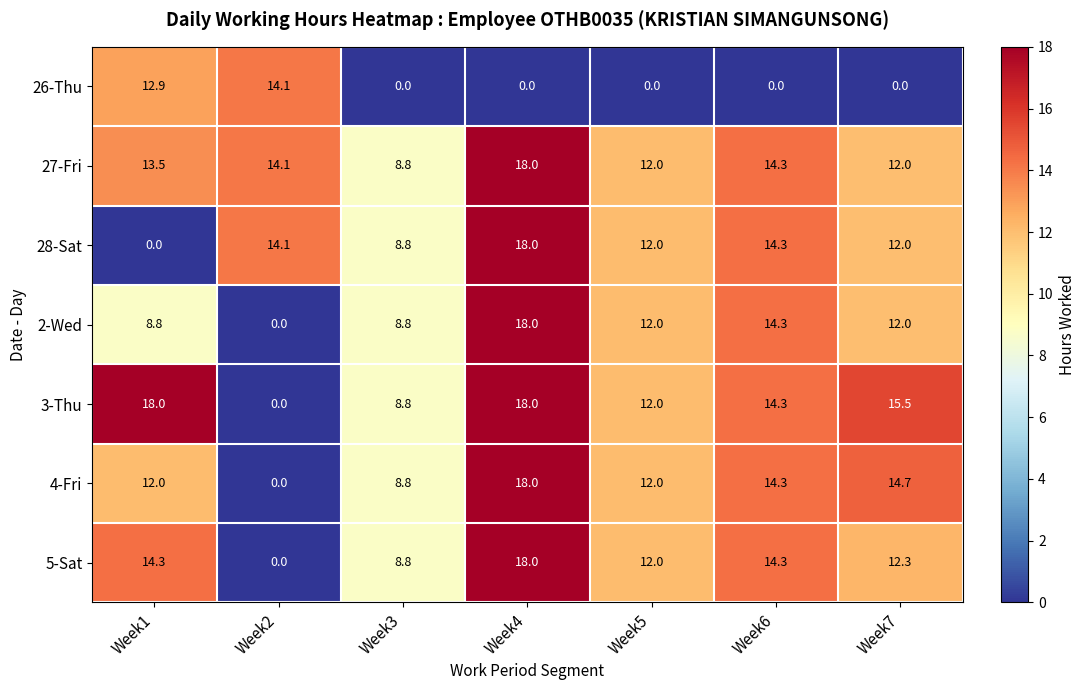

At how many categories does at least one series exceed 17?

2